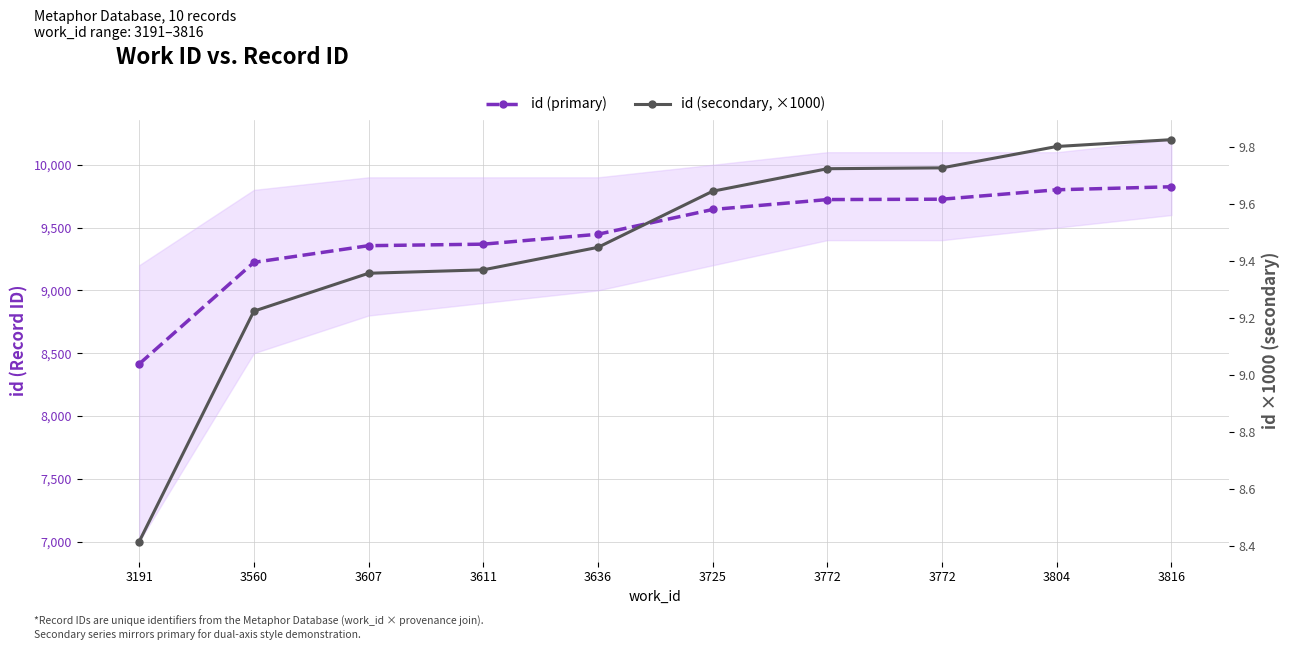

Is the value of id (primary) at 3611 greater than the value of id (secondary, ×1000) at 3560?

Yes